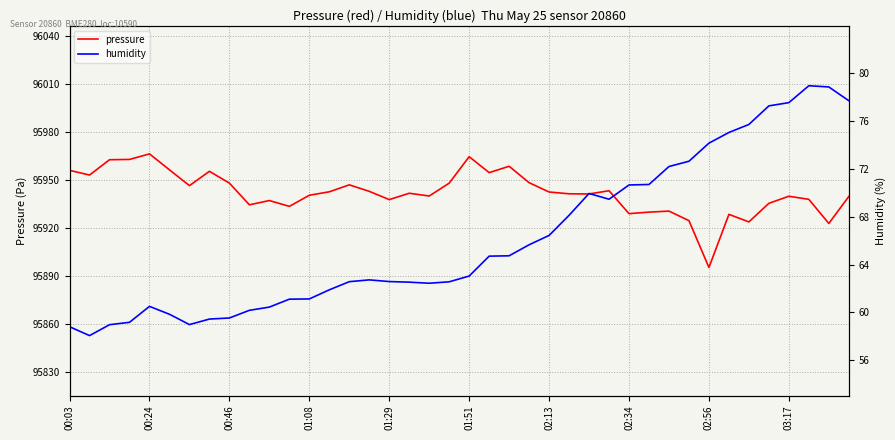

Rank the series by their maximum value, from highest to lowest.

pressure, humidity